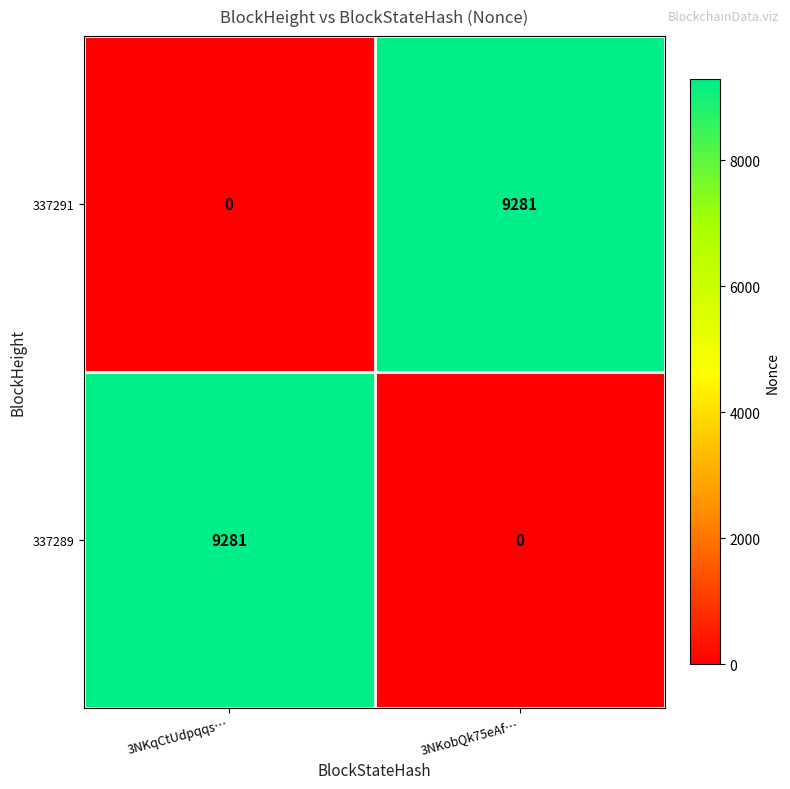

What is the sum of all 337289 values?

9281